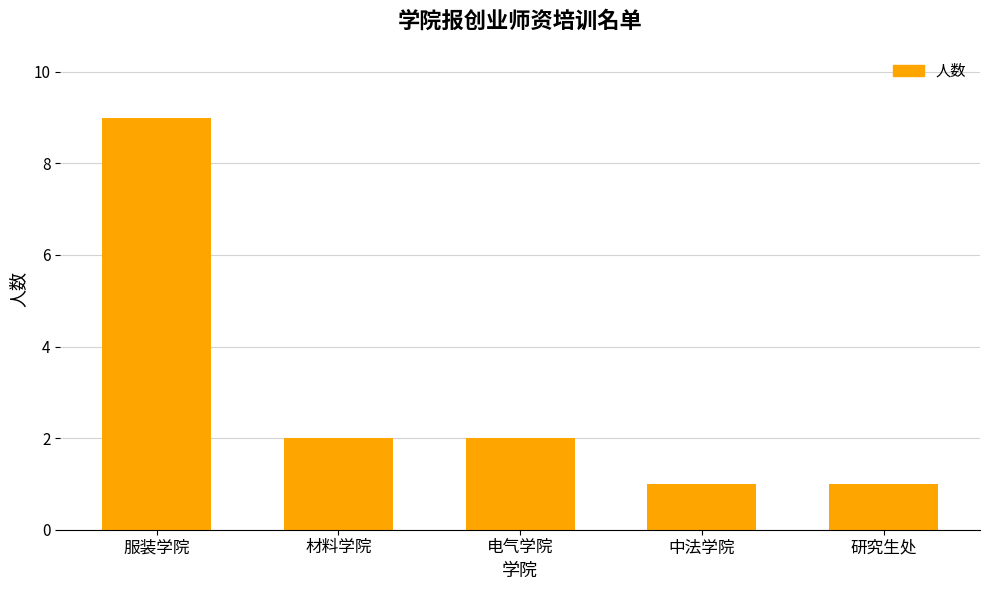

How many bars are there in total?

5